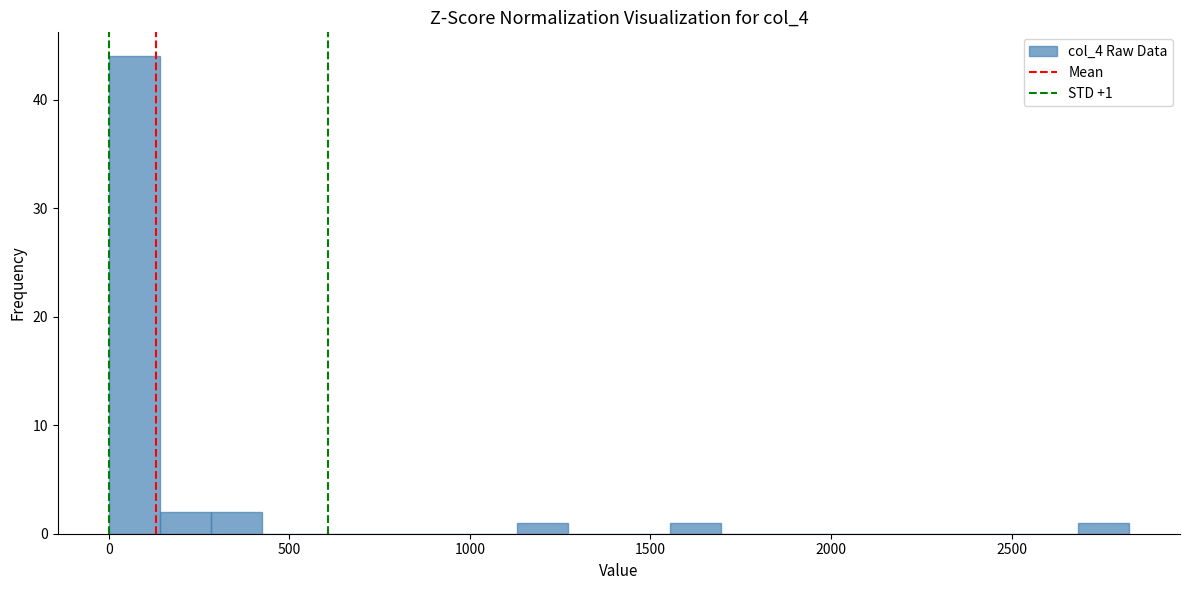

Read against the x-axis, roughly where is the centre of the tallest bar?

50